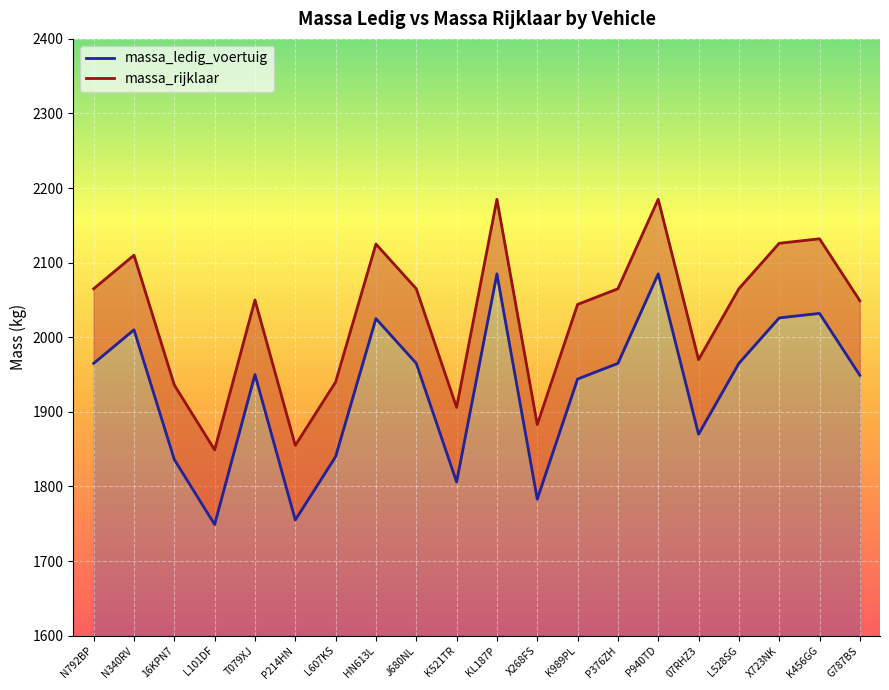

What are all the series names shown in the legend?

massa_ledig_voertuig, massa_rijklaar